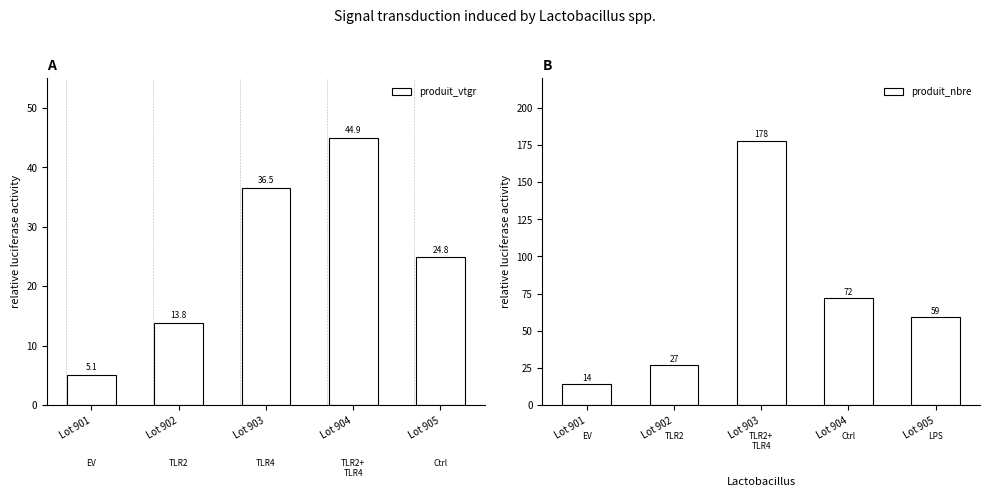

What are all the series names shown in the legend?

produit_vtgr, produit_nbre